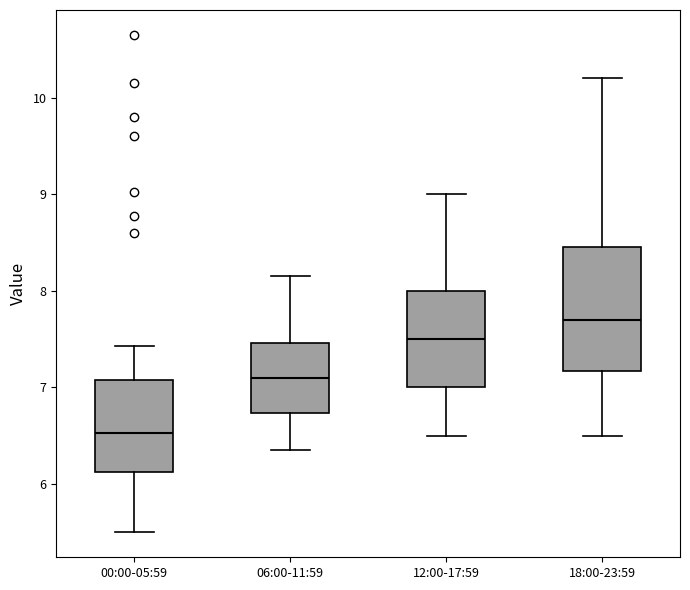

Reading left to right, transcribe this box plot: for each box, give where its median line is, the range the box spans, and where its two whiskers end, as read against the y-axis. The values are not printed on the chart, so give them approximately, as read against the axis.

00:00-05:59: median 6.5, box 6.1 to 7.1, whiskers 5.5 to 7.4
06:00-11:59: median 7.1, box 6.7 to 7.5, whiskers 6.4 to 8.2
12:00-17:59: median 7.5, box 7.0 to 8.0, whiskers 6.5 to 9.0
18:00-23:59: median 7.7, box 7.2 to 8.5, whiskers 6.5 to 10.2